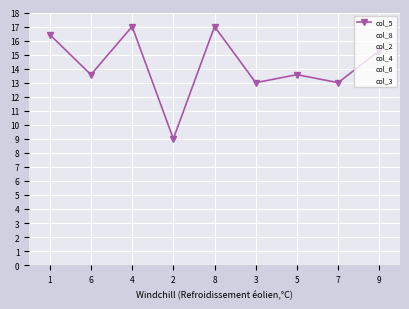

What is the difference between the second highest and minimum values in the col_2 series?

7.0